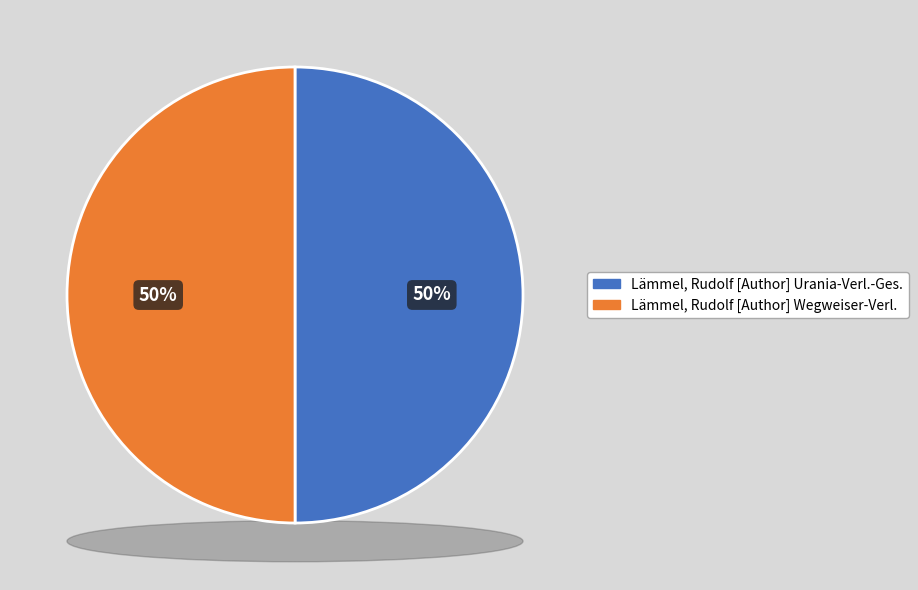

Is the sum of Lämmel, Rudolf [Author] Wegweiser-Verl. and Lämmel, Rudolf [Author] Urania-Verl.-Ges. greater than half?

Yes